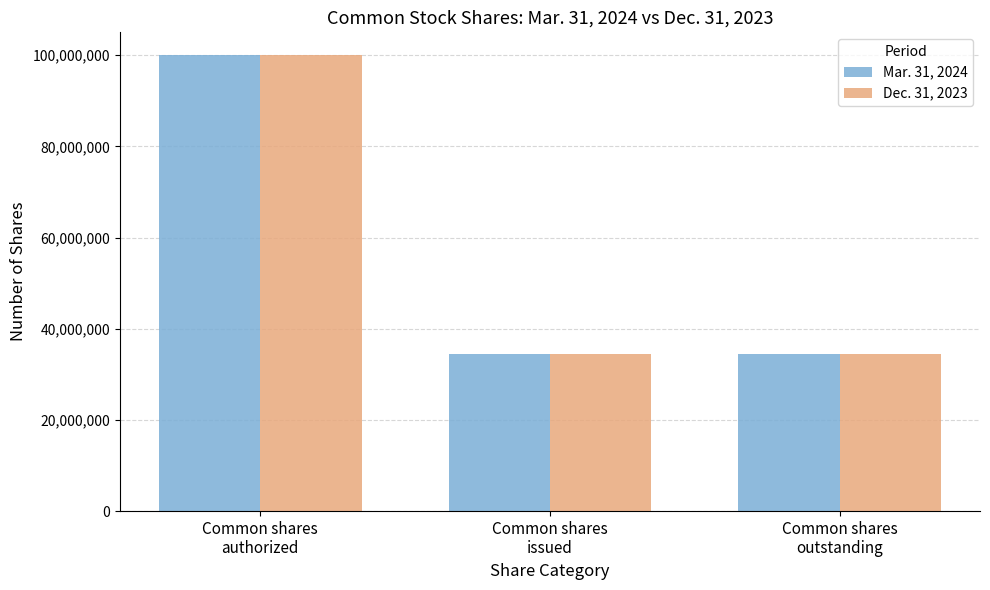

What is the label of the 1st bar from the right?

Common shares
outstanding